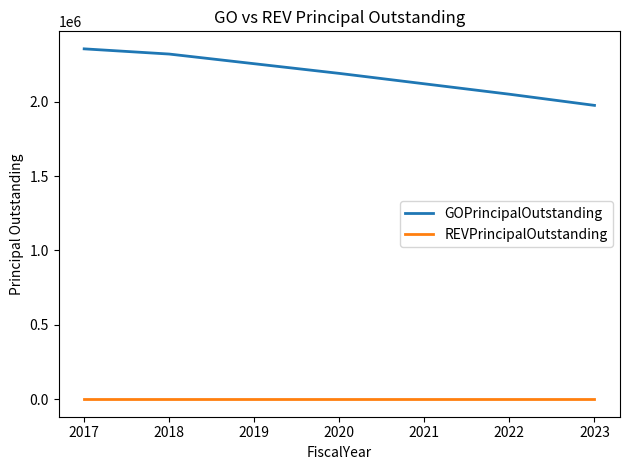

Is the value of GOPrincipalOutstanding at 2020 greater than the value of REVPrincipalOutstanding at 2023?

Yes